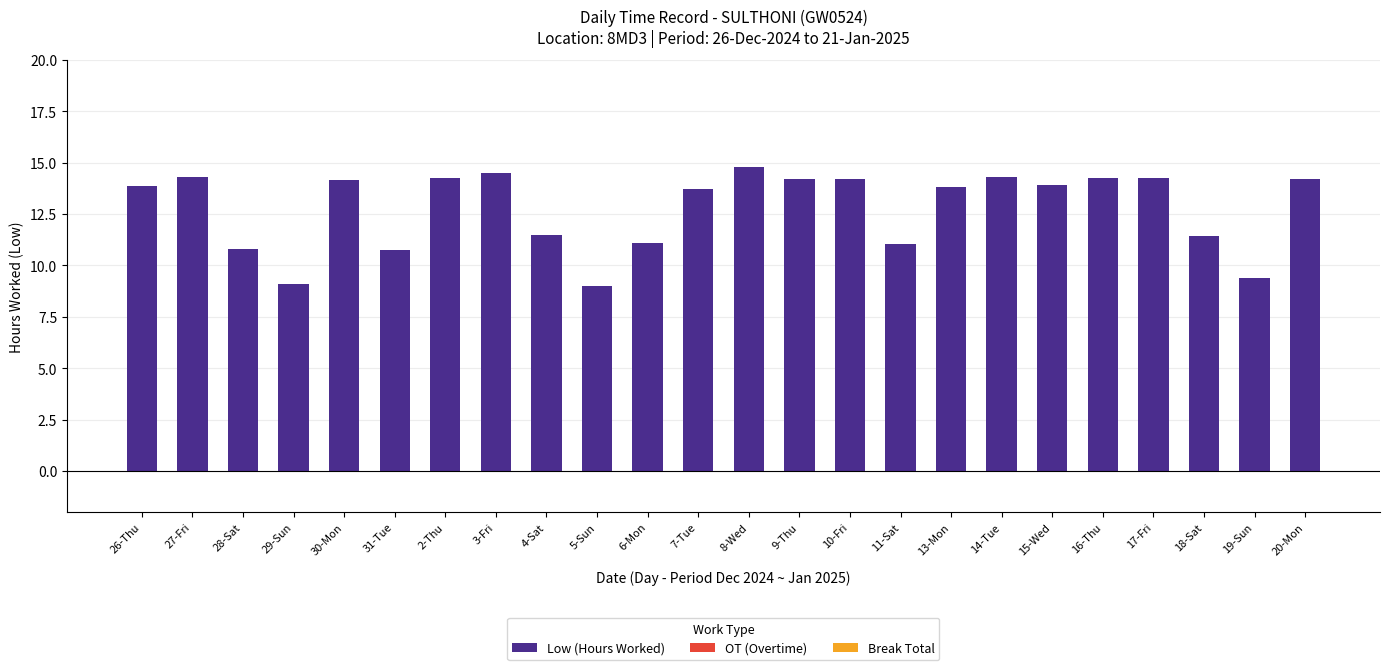

What is the greatest value displayed?

14.8